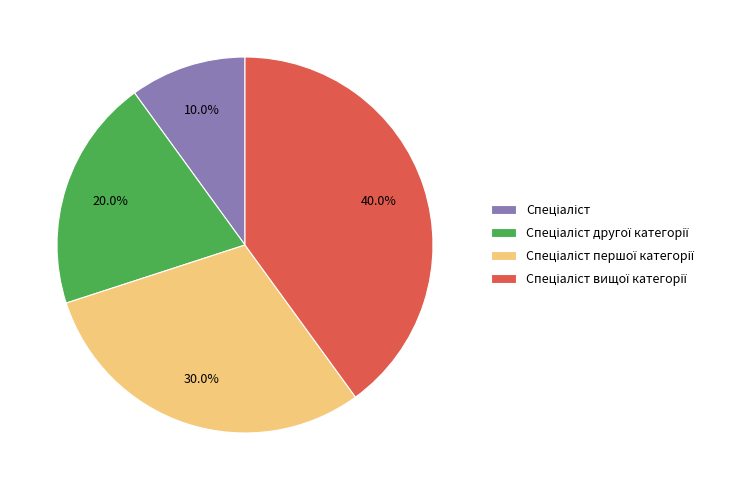

Is there a majority slice in this chart?

No